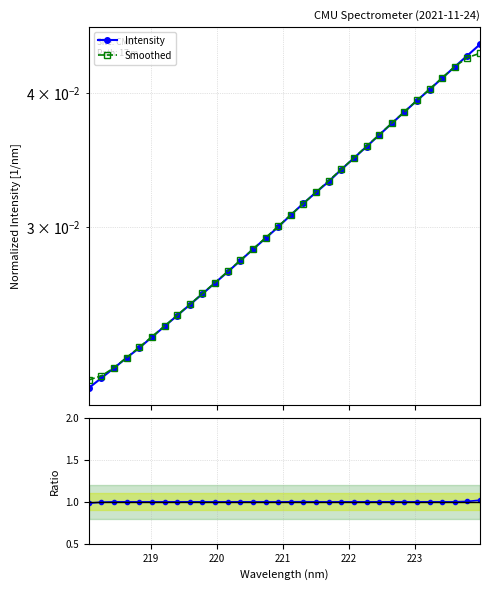

The value of Ratio to Smoothed at 15 is 0.6. True or false?

False